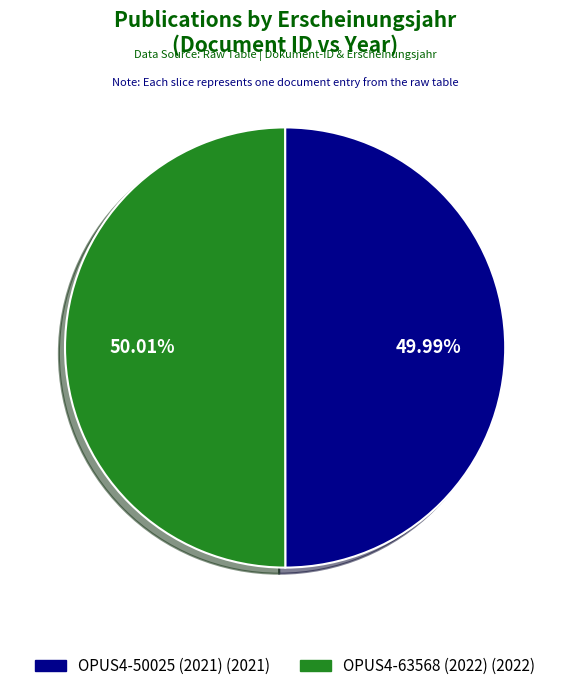

What is the ratio of the value at OPUS4-63568 (2022) to the value at OPUS4-50025 (2021)?

1.0